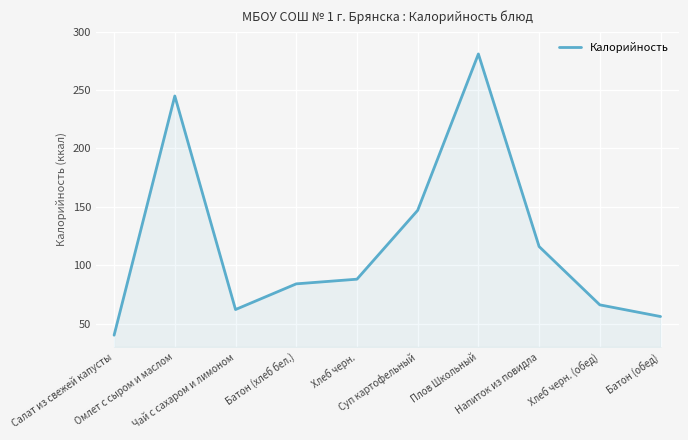

At which category does the data reach its first local peak?

Омлет с сыром и маслом